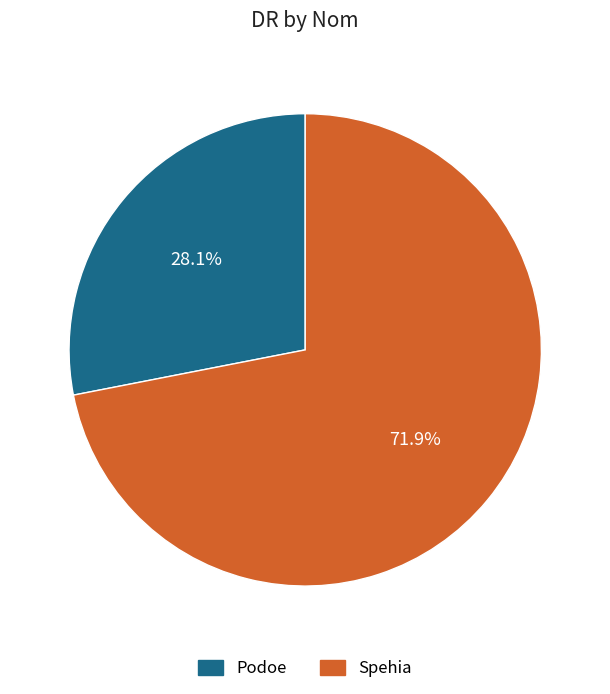

What portion of the pie excludes Spehia?

28.1%